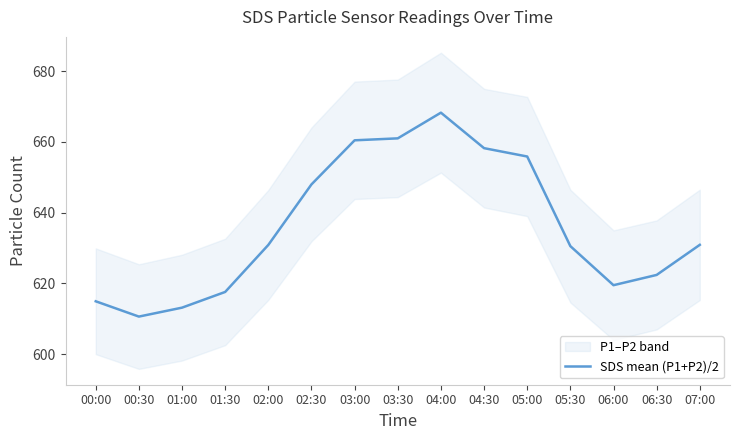

The value of SDS mean (P1+P2)/2 at 00:00 is 614.9. True or false?

True